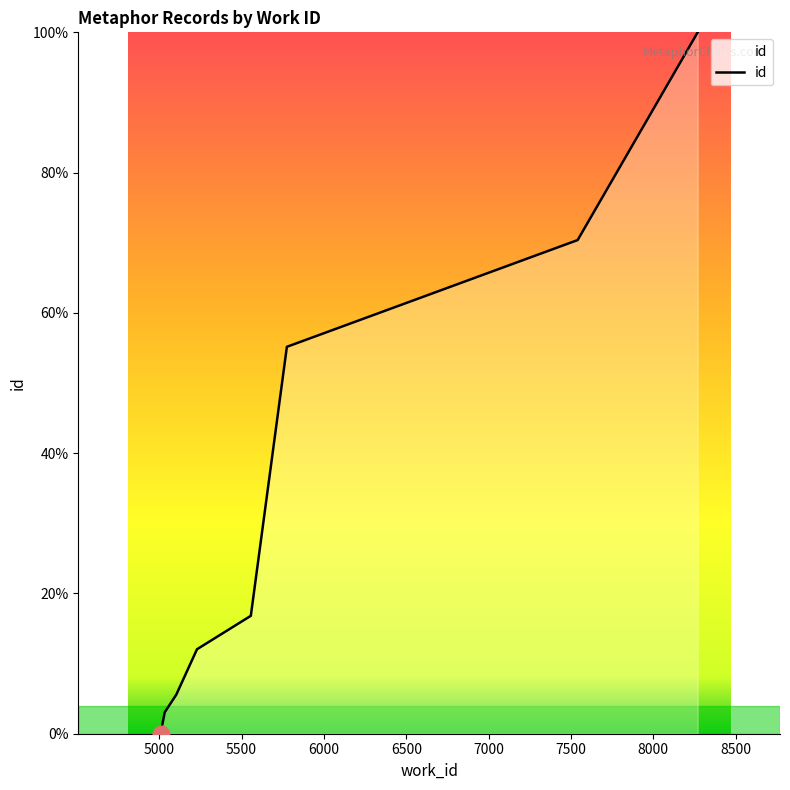

True or false: the data has more than 1 interior local peaks.

False